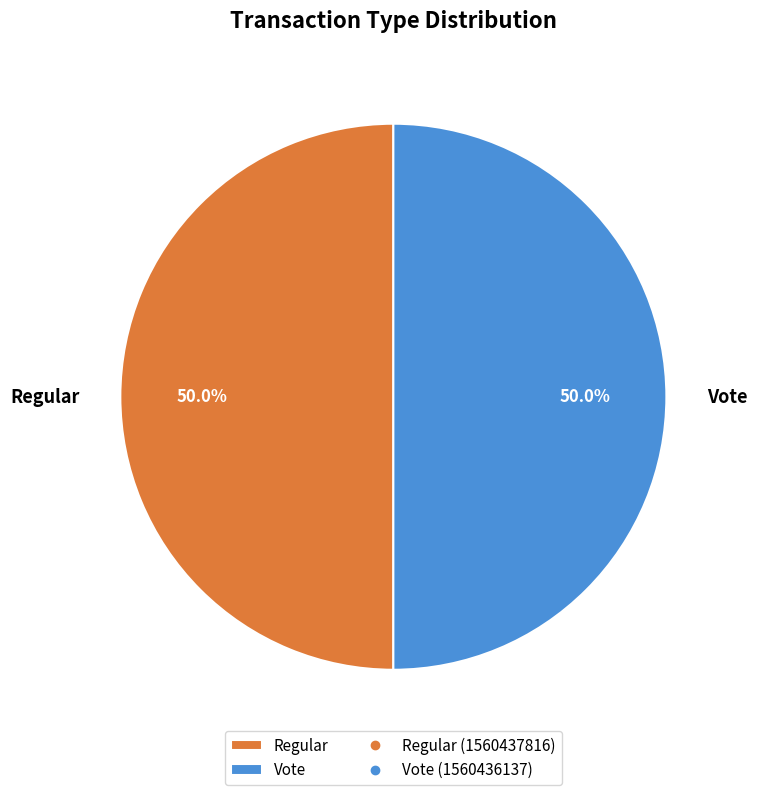

What percentage is the Vote slice, to the nearest percent?

50%